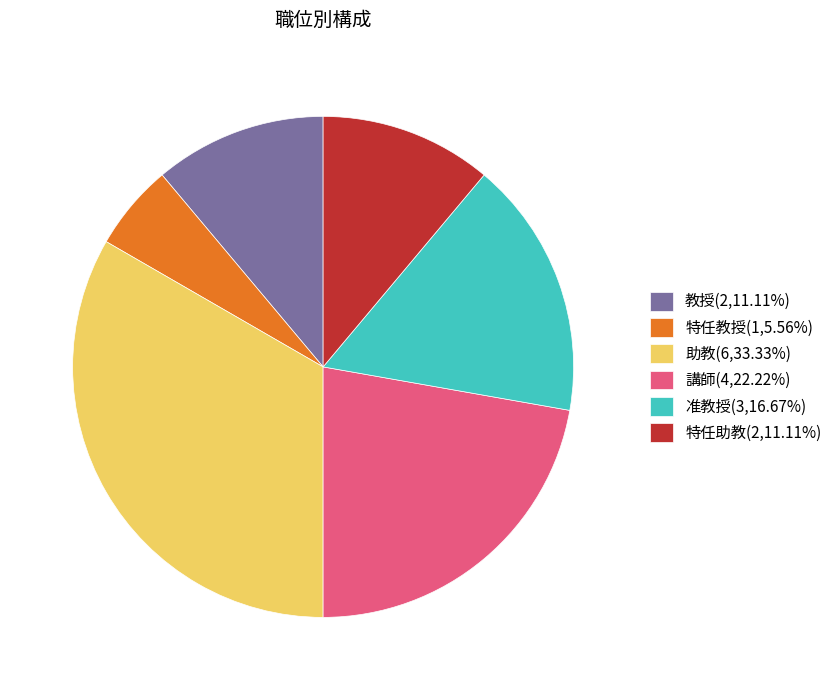

Is it true that 教授 is 11% of the pie?

True